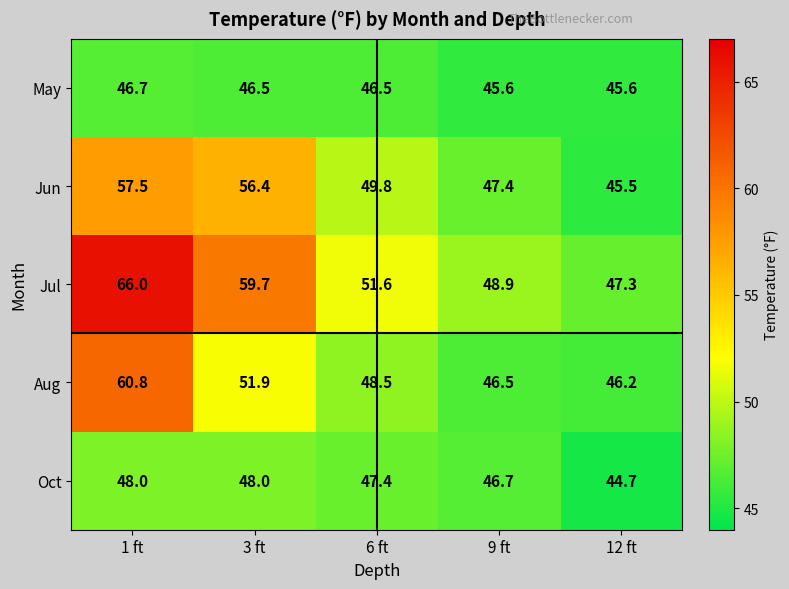

How many categories are shown in the chart?

5